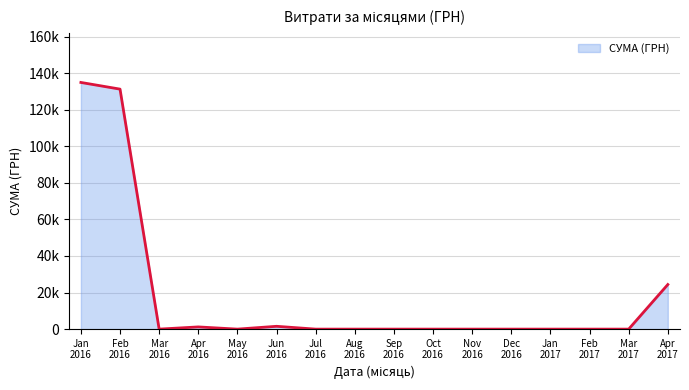

What is the sum of all values?

301073.6